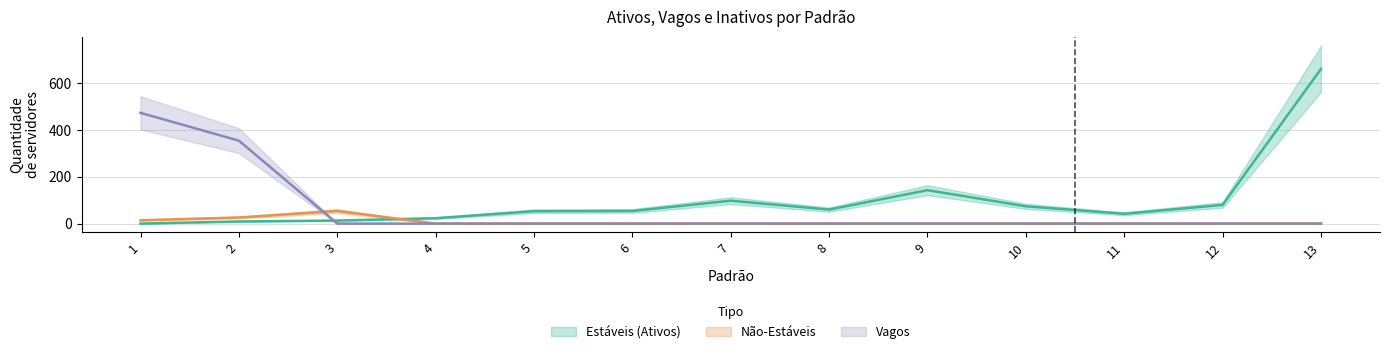

Which series changed the most between 8 and 9?

Estáveis (Ativos)